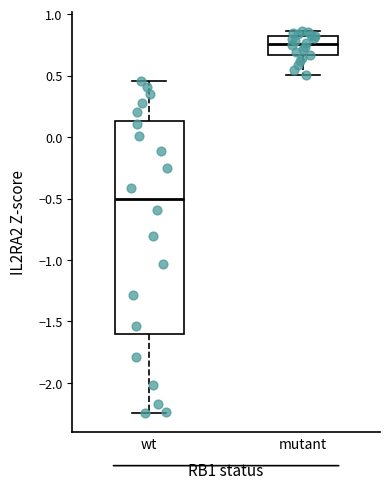

Reading left to right, read every box against the y-axis: the position of its median line, the range the box covers, and the ends of its whiskers. The values are not printed on the chart, so give them approximately, as read against the axis.

wt: median -0.50, box -1.60 to 0.15, whiskers -2.25 to 0.45
mutant: median 0.75, box 0.65 to 0.80, whiskers 0.50 to 0.85